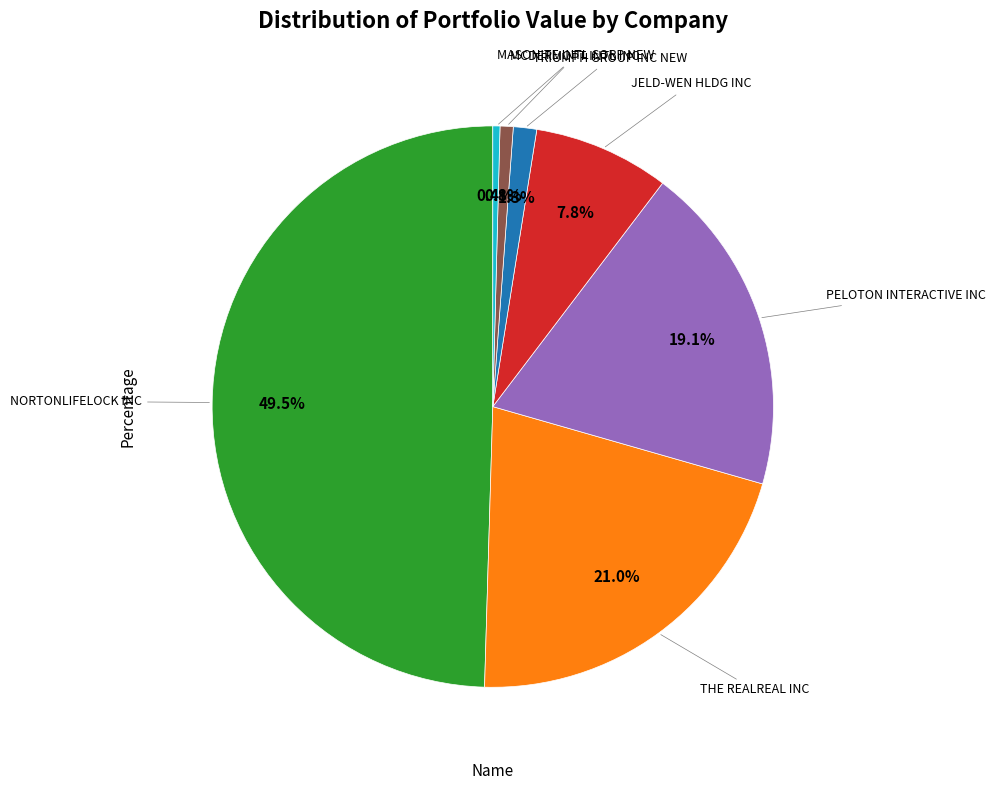

How many slices are in this pie chart?

7